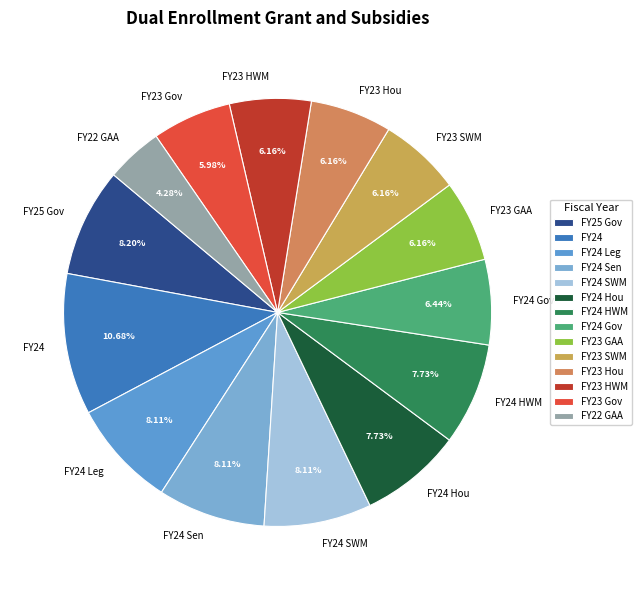

Is it true that FY24 Sen is 8% of the pie?

True